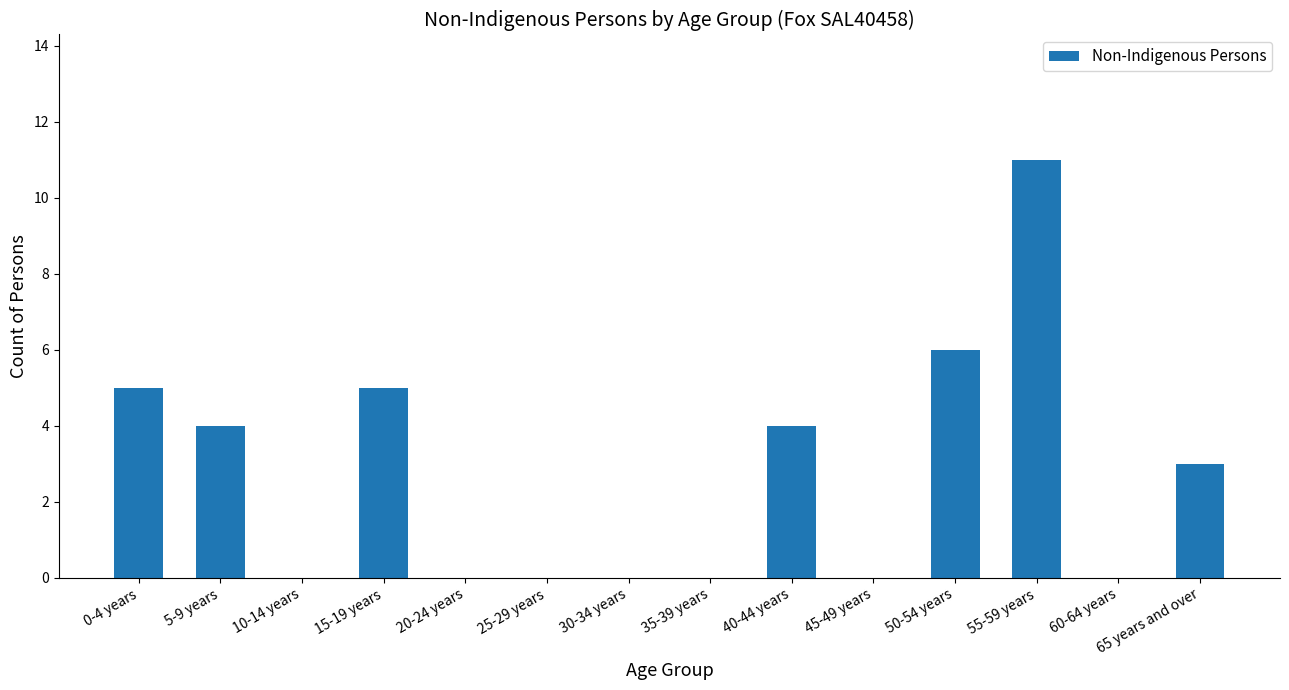

Reading right to left, transcribe all the data shown in this chart.

65 years and over=3	60-64 years=0	55-59 years=11	50-54 years=6	45-49 years=0	40-44 years=4	35-39 years=0	30-34 years=0	25-29 years=0	20-24 years=0	15-19 years=5	10-14 years=0	5-9 years=4	0-4 years=5